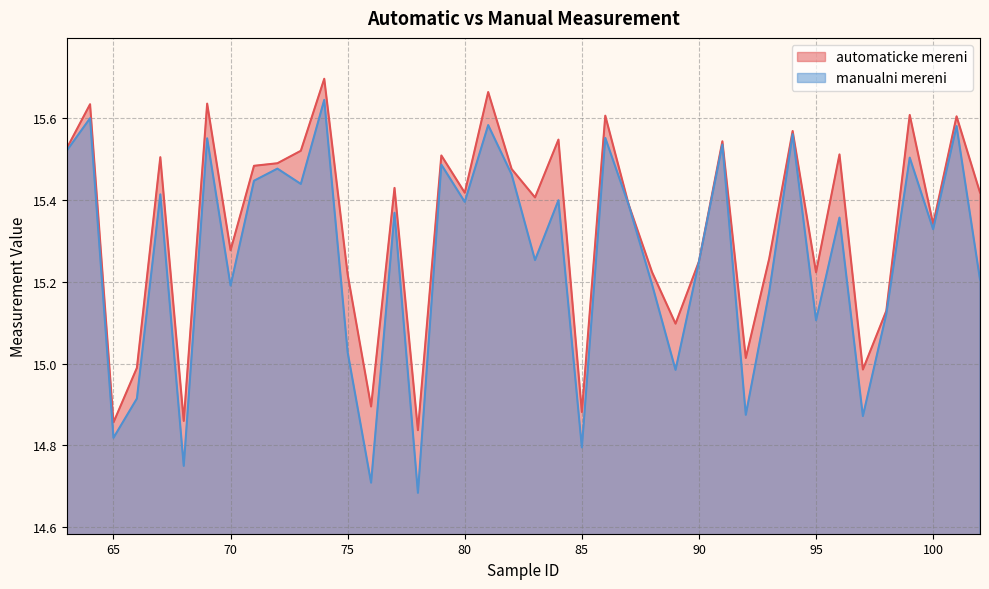

What are all the series names shown in the legend?

automaticke mereni, manualni mereni